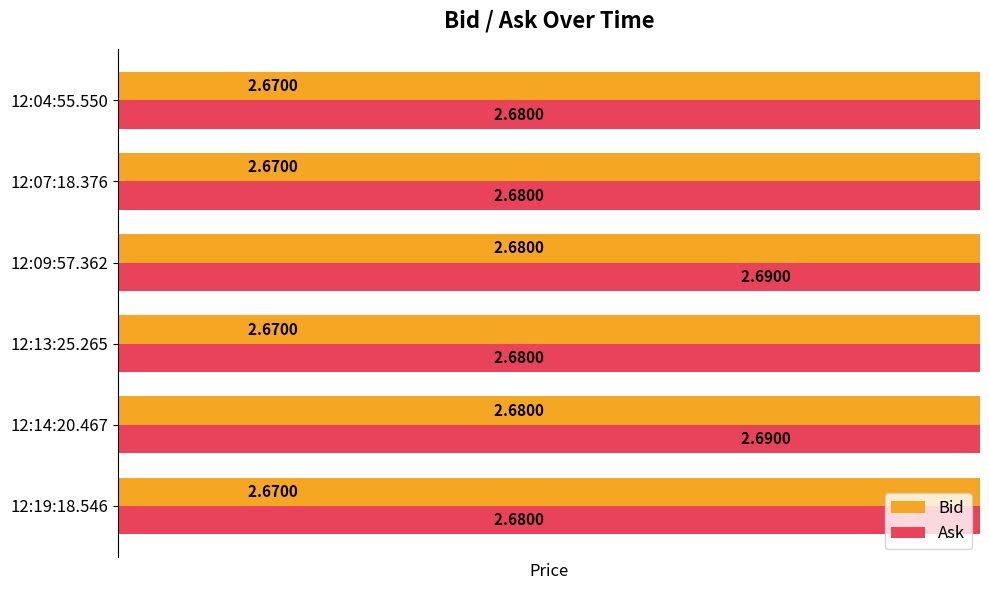

How many Ask values are between 2 and 3?

6